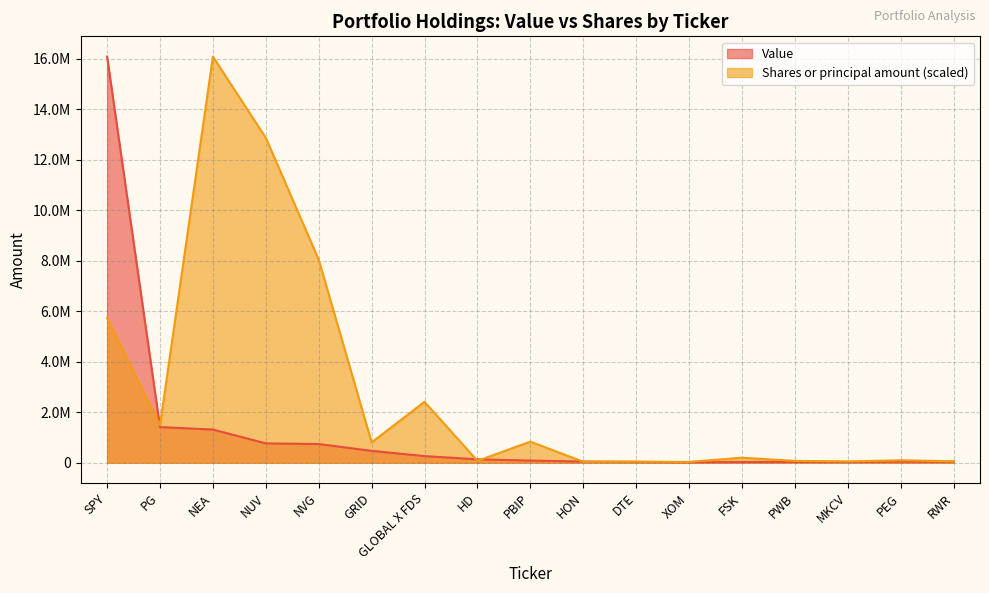

What is the minimum value for Value?

16000.0